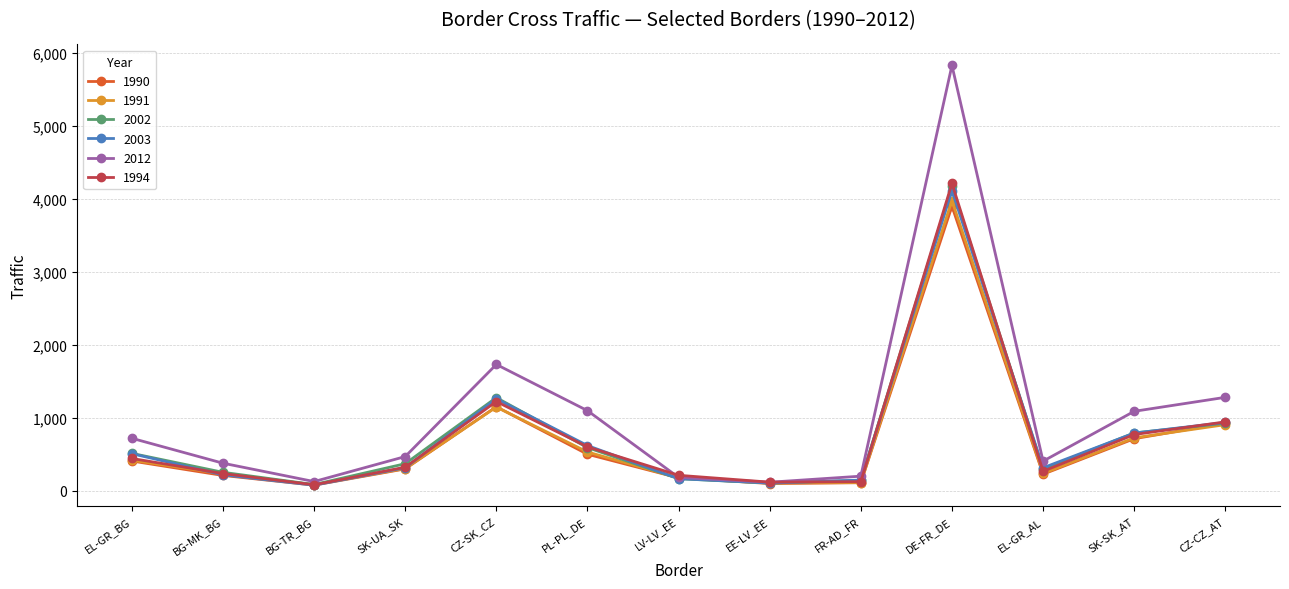

True or false: 1990 has a value of 926 at CZ-CZ_AT.

True